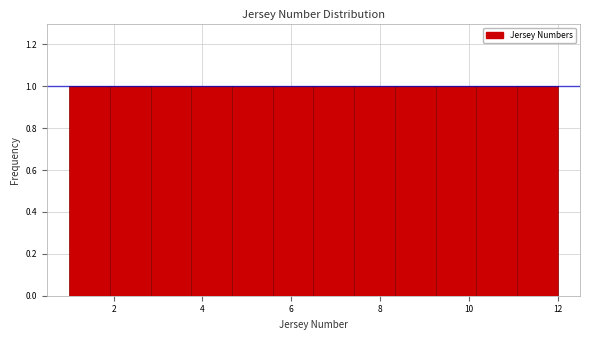

Reading left to right, transcribe this chart: for each bar, give the range it covers on the x-axis and its height. Neither the bar edges nor the heights are printed on the chart, so give them approximately, as read against the axes.

1.0 to 2.0: 1
2.0 to 2.8: 1
2.8 to 3.8: 1
3.8 to 4.6: 1
4.6 to 5.6: 1
5.6 to 6.6: 1
6.6 to 7.4: 1
7.4 to 8.4: 1
8.4 to 9.2: 1
9.2 to 10.2: 1
10.2 to 11.0: 1
11.0 to 12.0: 1